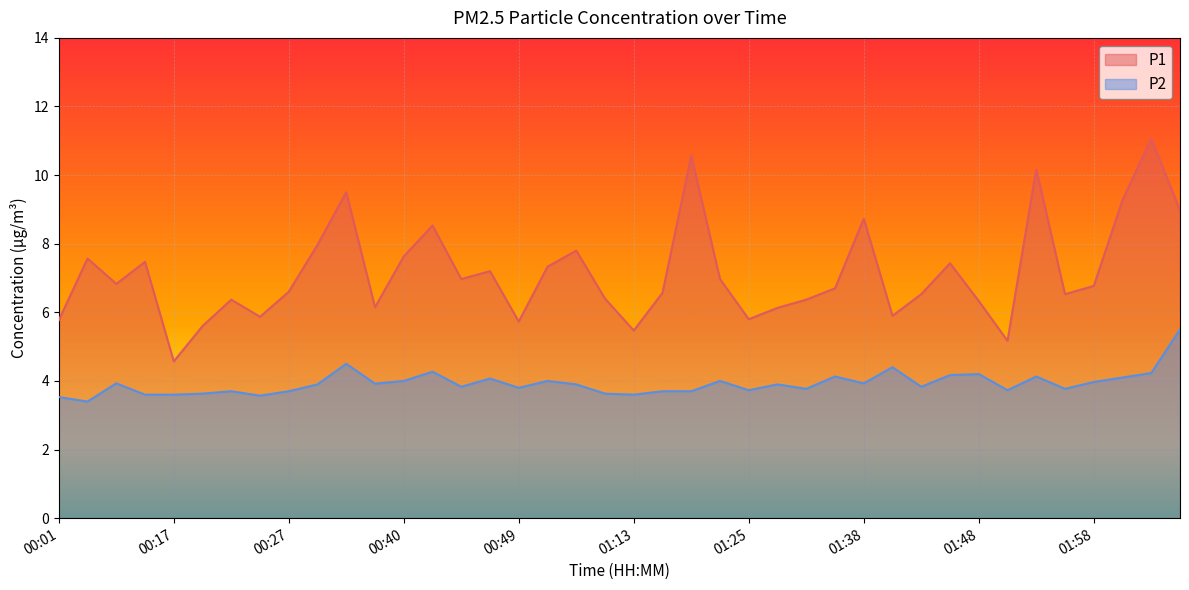

Where is the first local minimum for P1?

00:06